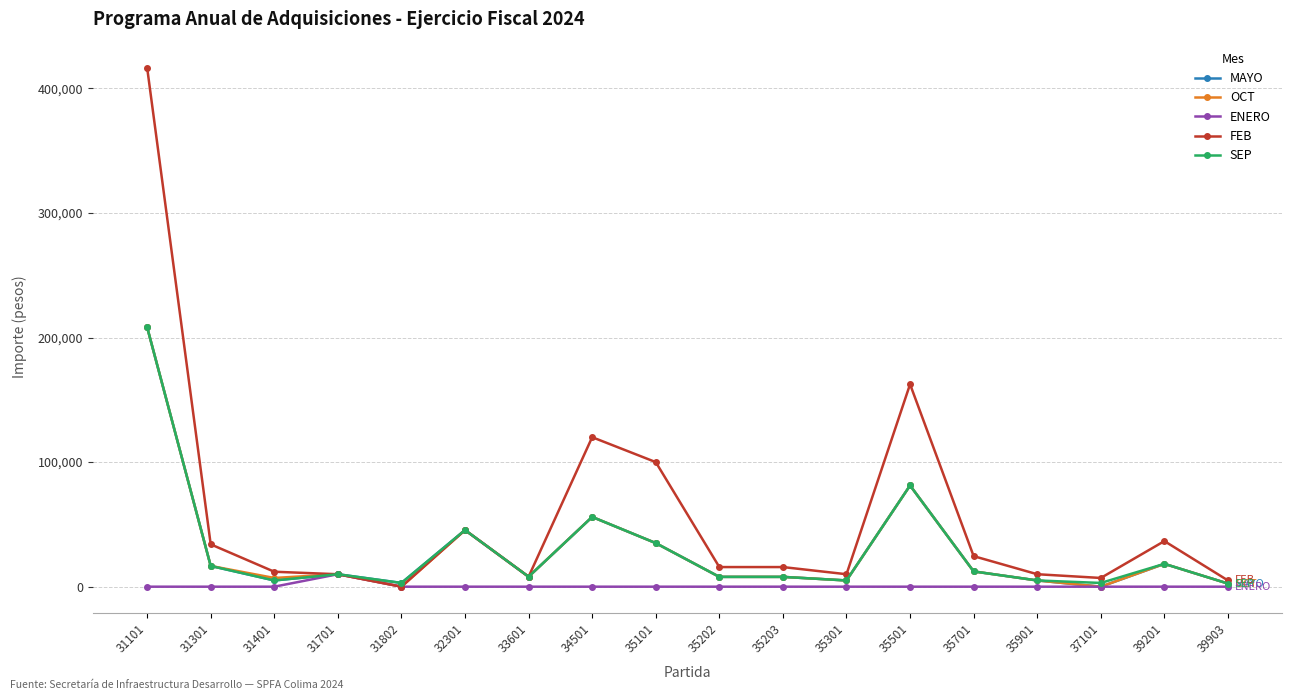

How many categories are shown in the chart?

18